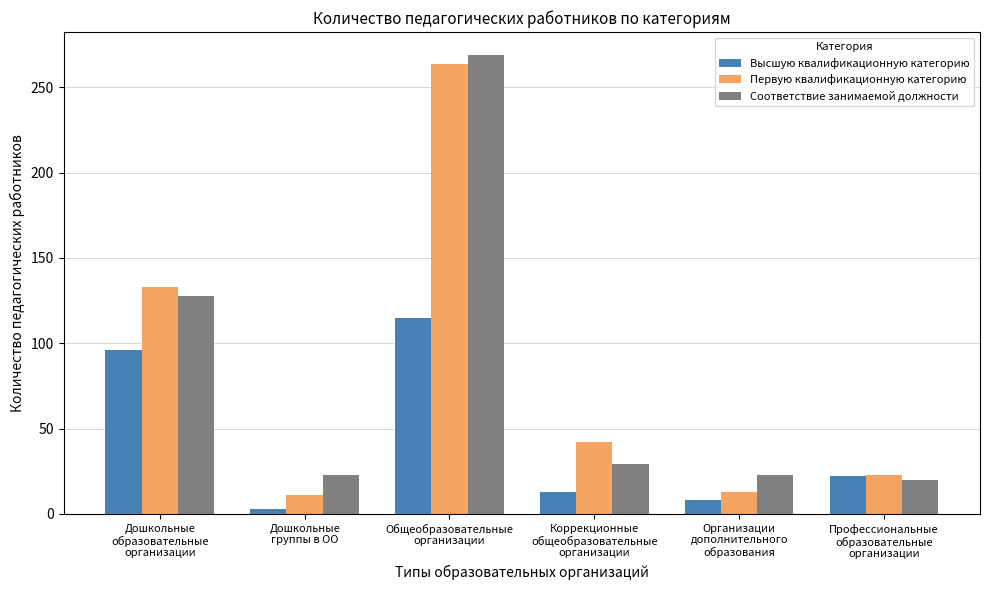

What is the sum of the Высшую квалификационную категорию values at Профессиональные
образовательные
организации and Организации
дополнительного
образования?

30